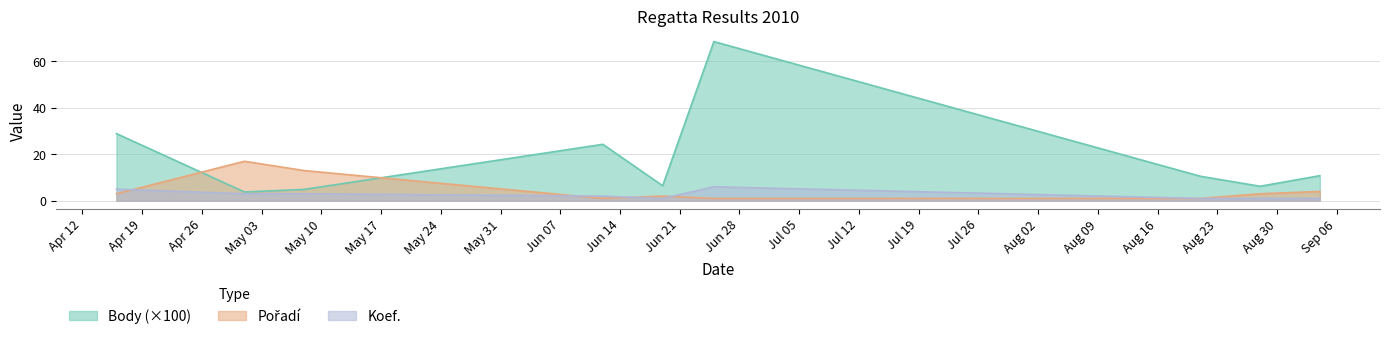

Reading right to left, extract all data points from this chart.

Body: 10.8	6.2	10.6	68.5	6.5	24.3	4.9	3.8	28.9
Pořadí: 4.0	3.0	1.0	1.0	2.0	1.0	13.0	17.0	3.0
Koef.: 1.0	1.0	1.0	6.0	1.0	2.0	3.0	3.0	5.0